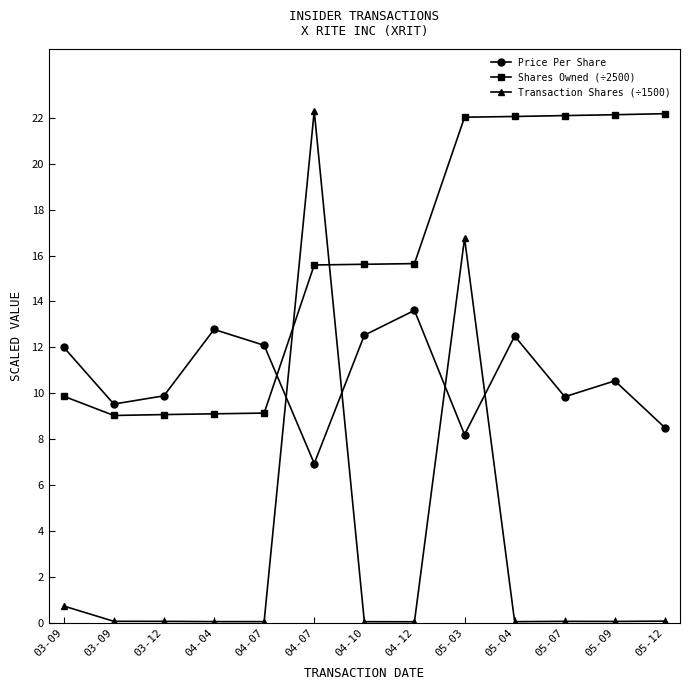

Reading right to left, extract all data points from this chart.

Price Per Share: 8.5	10.5	9.8	12.5	8.2	13.6	12.5	6.9	12.1	12.8	9.9	9.5	12.0
Shares Owned (÷2500): 22.2	22.1	22.1	22.1	22.0	15.6	15.6	15.6	9.1	9.1	9.1	9.0	9.9
Transaction Shares (÷1500): 0.1	0.1	0.1	0.1	16.8	0.0	0.1	22.3	0.1	0.1	0.1	0.1	0.7